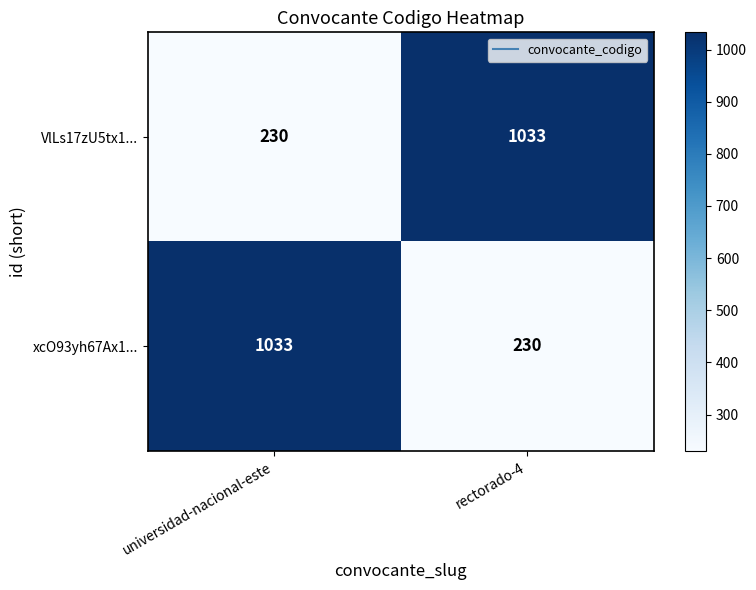

At how many categories does at least one series exceed 420?

2